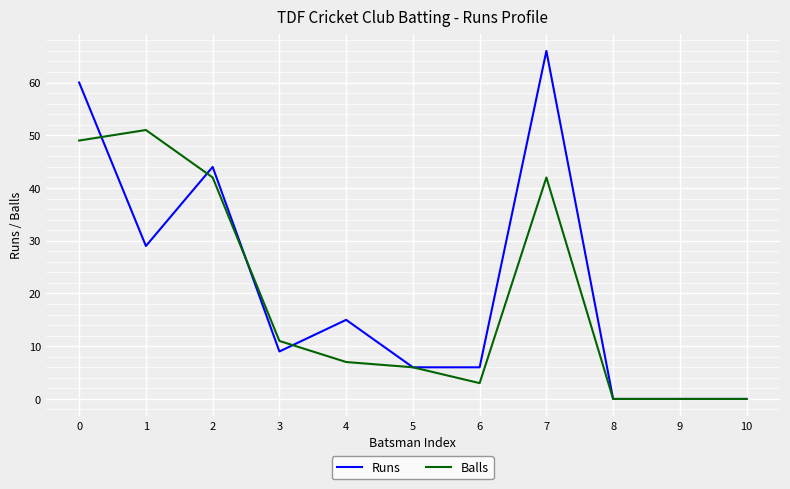

Where do Runs and Balls first cross each other?

0 and 1